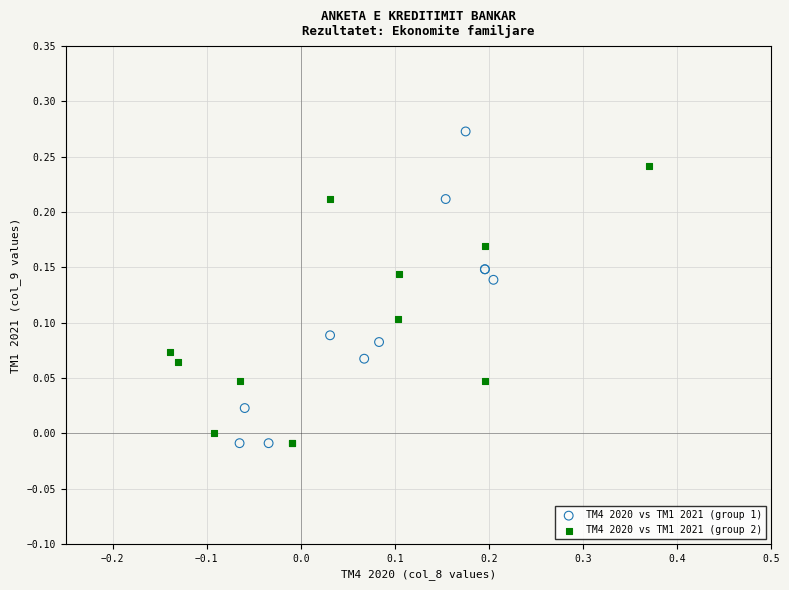

Which series has the largest Y range (max minus min)?

TM4 2020 vs TM1 2021 (group 1)